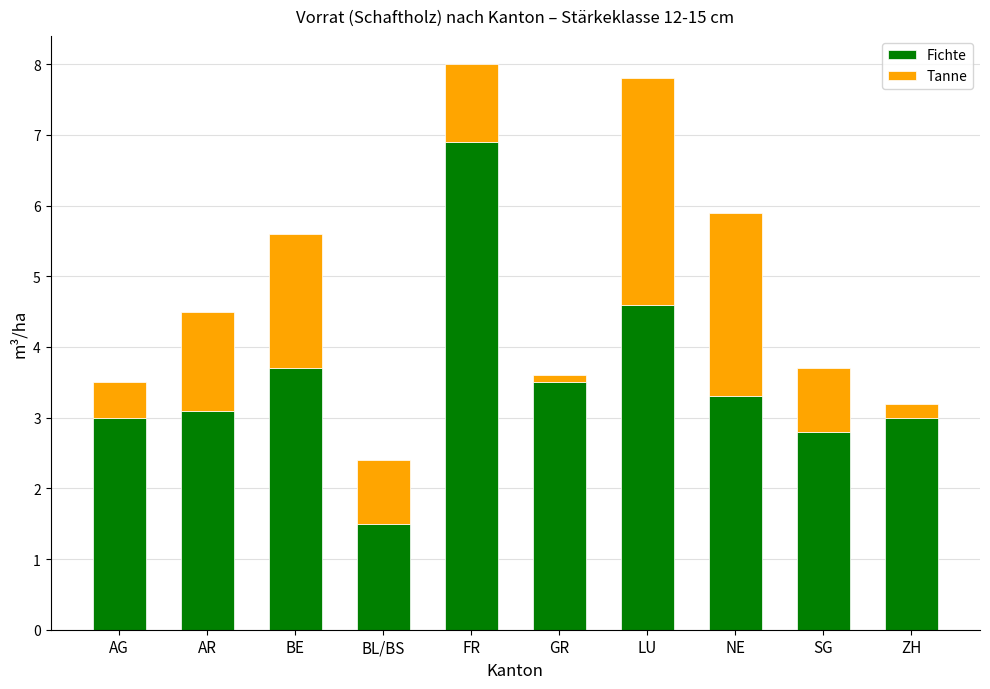

What value does the Fichte series have at AG?

3.0